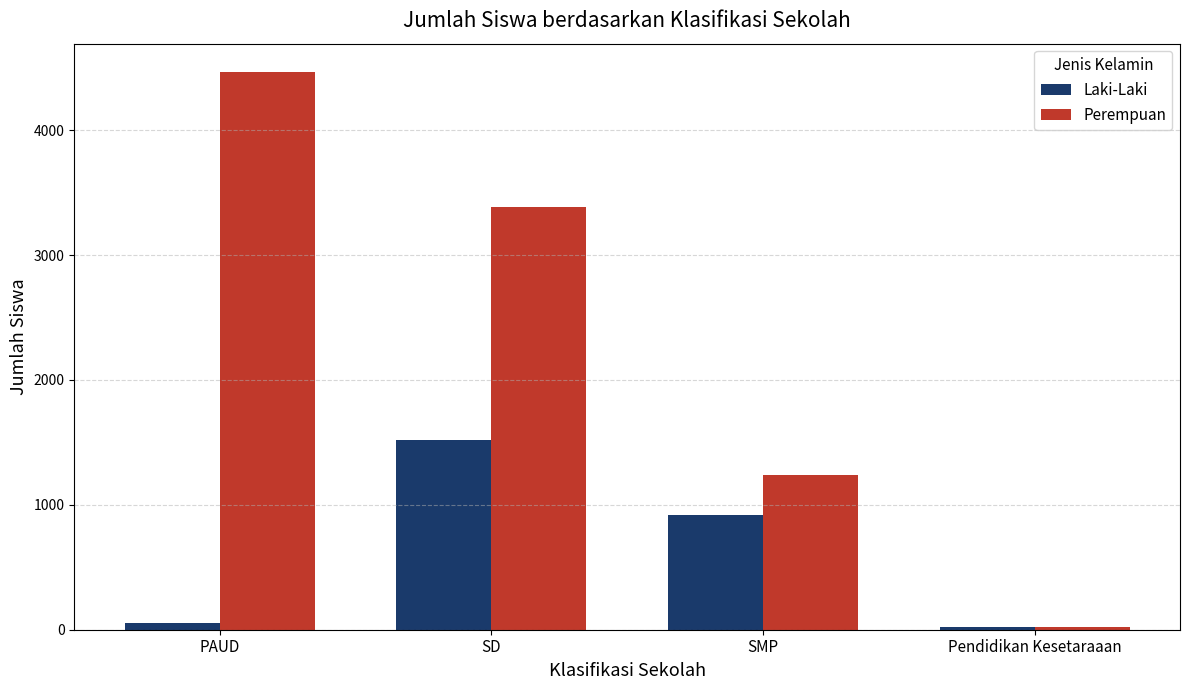

Reading left to right, transcribe all the data shown in this chart.

Laki-Laki: PAUD=54	SD=1523	SMP=916	Pendidikan Kesetaraaan=23
Perempuan: PAUD=4470	SD=3383	SMP=1237	Pendidikan Kesetaraaan=24